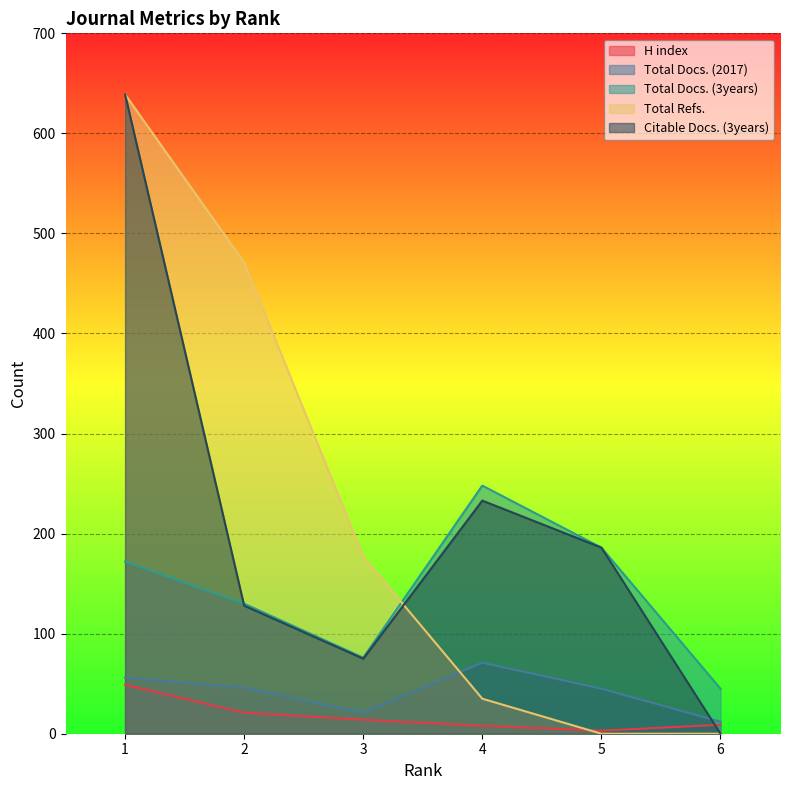

What is the average value of the Total Refs. series?

220